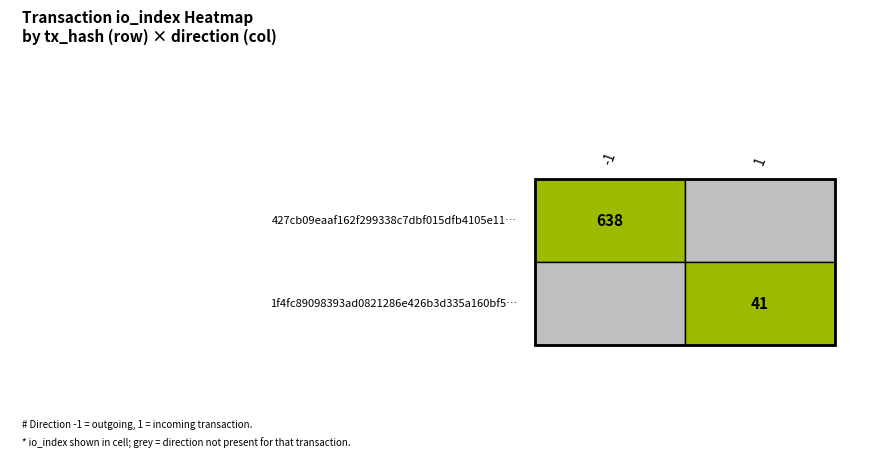

Is it true that valid_mainchain equals 0.4 at valid_mainchain?

False